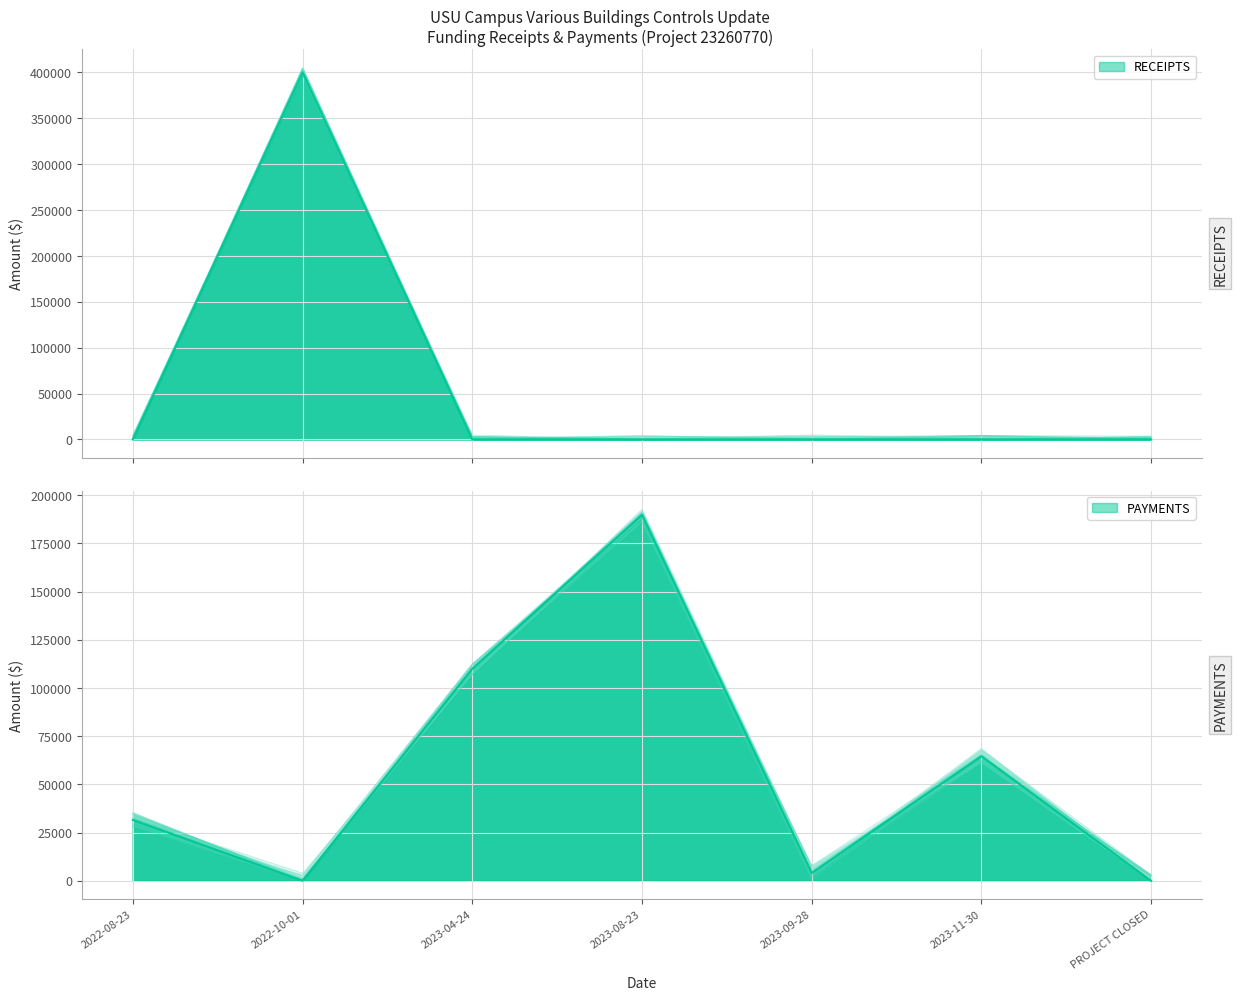

Rank the categories by PAYMENTS value from highest to lowest.

2023-08-23, 2023-04-24, 2023-11-30, 2022-08-23, 2023-09-28, 2022-10-01, PROJECT CLOSED